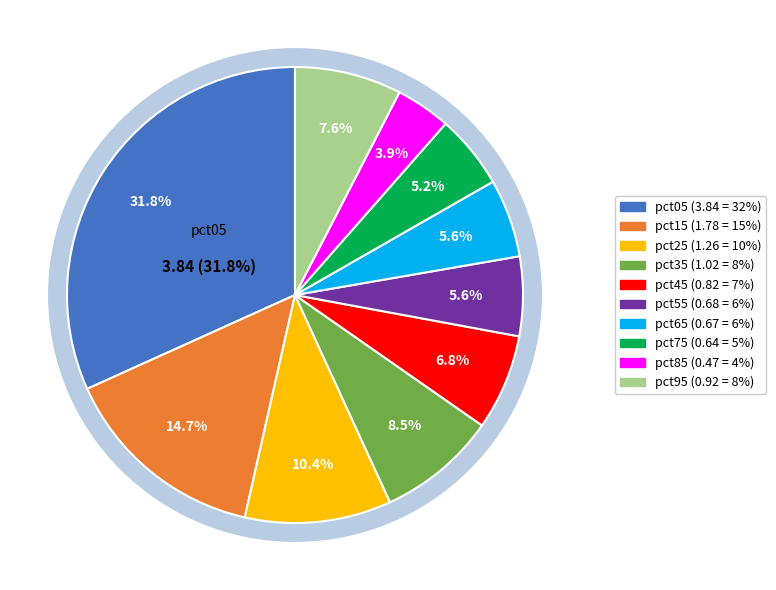

What is the change in value from pct75 to pct95?

+0.3